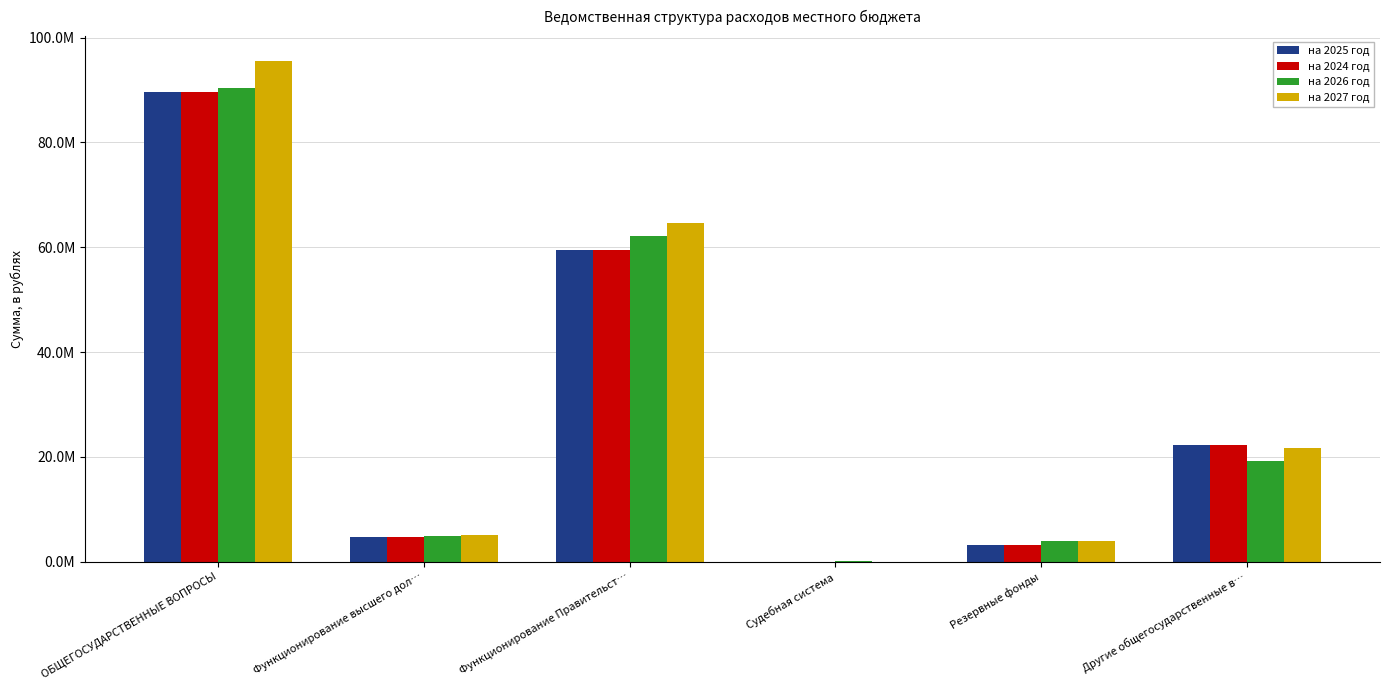

Which series has the largest total across all categories?

на 2027 год